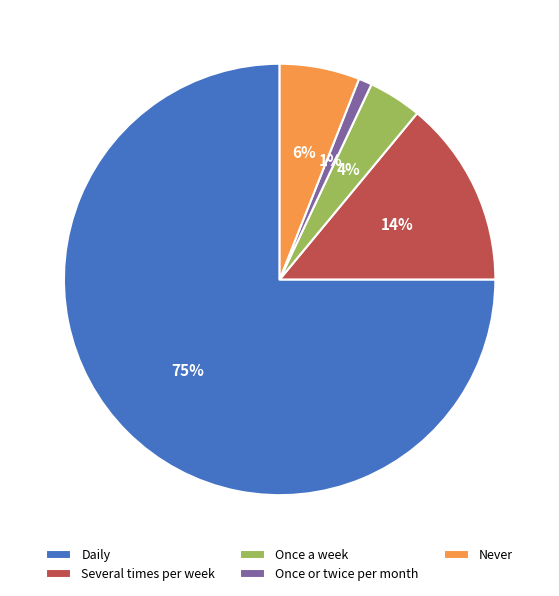

Count the number of slices in the pie.

5